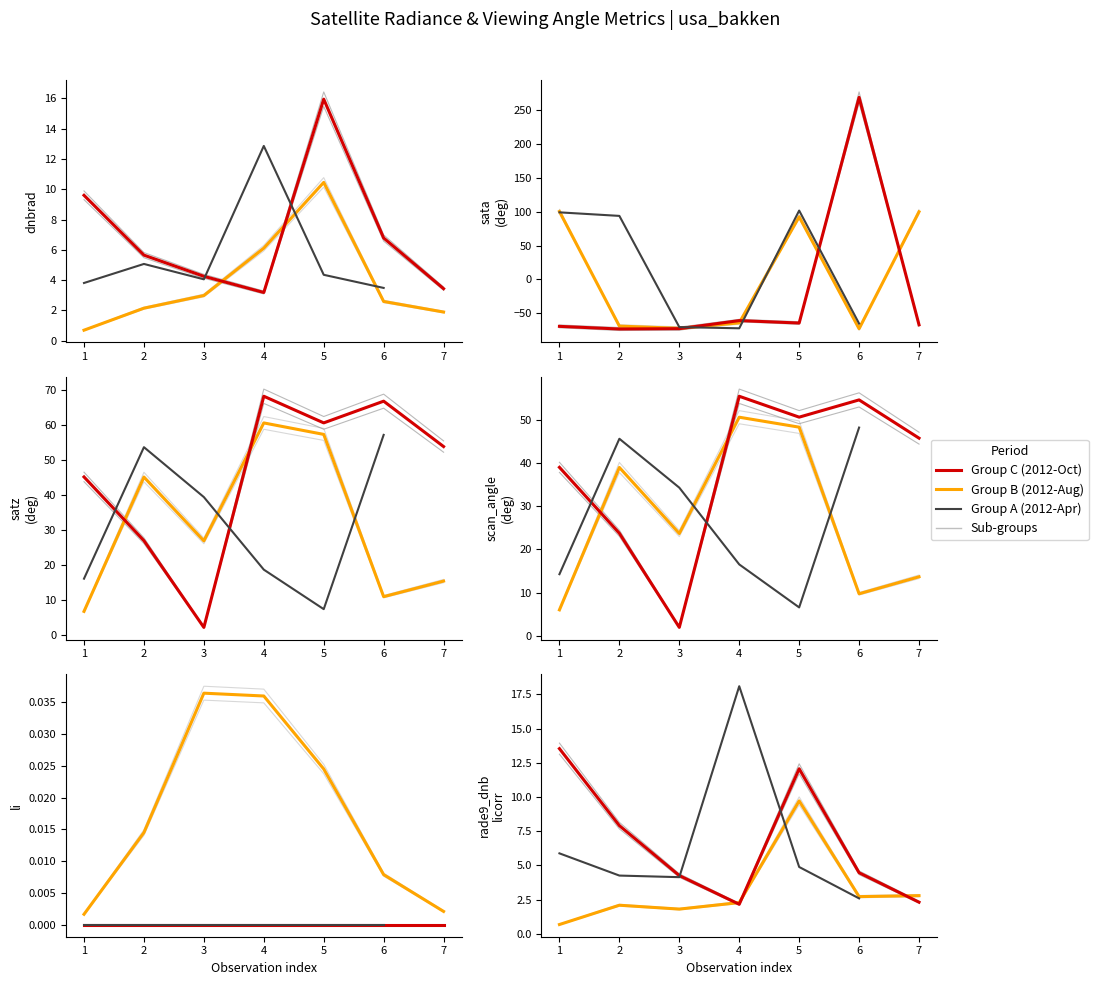

Rank the series by their maximum value, from highest to lowest.

sata, satz, scan_angle, rade9_dnb_licorr, dnbrad, li